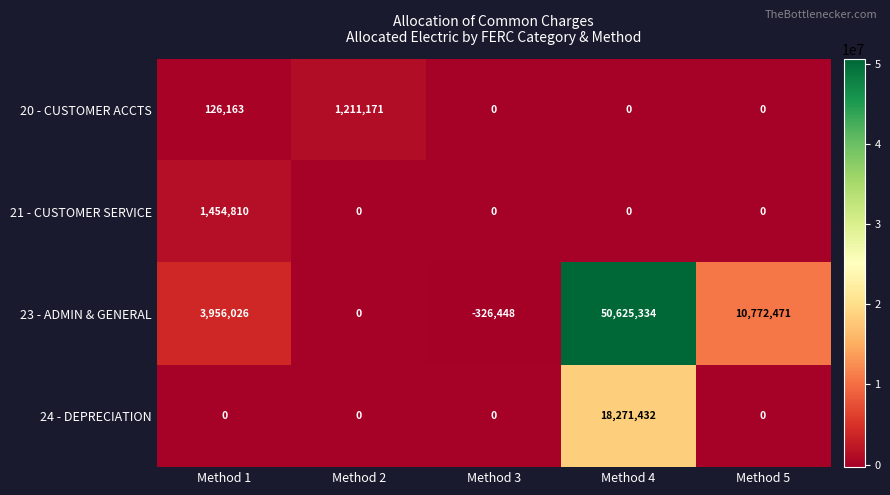

How many categories are shown in the chart?

5